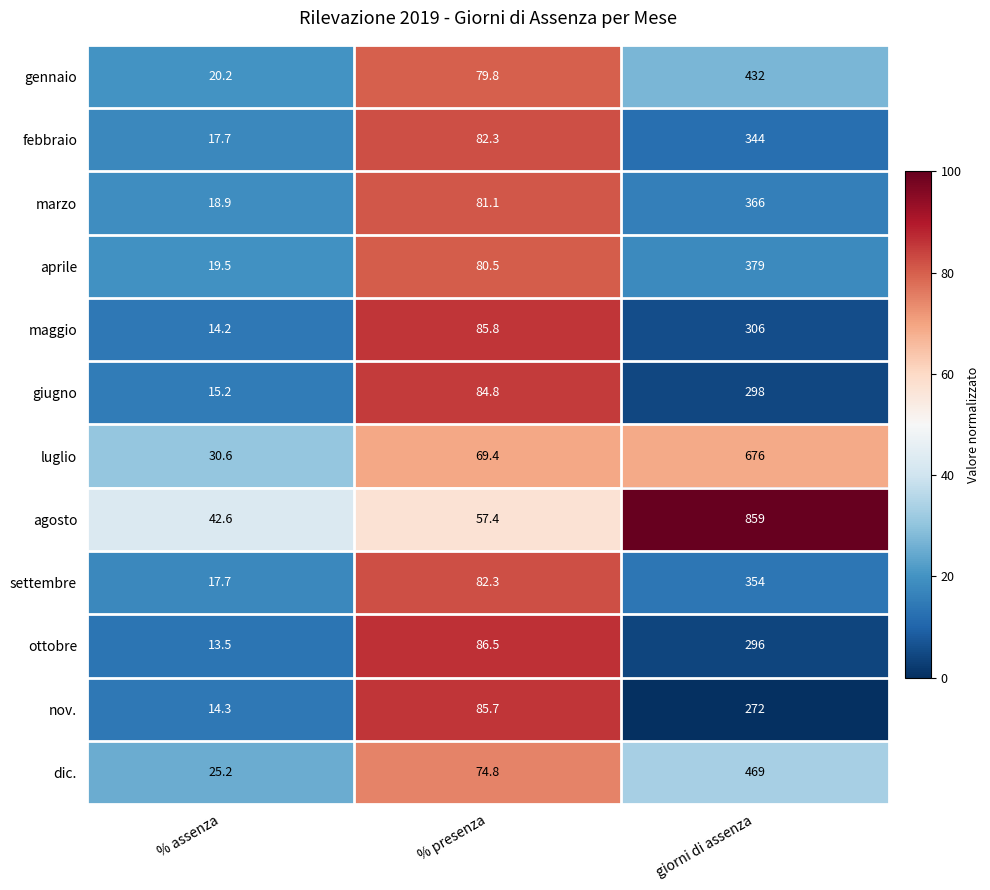

Which series has the largest total across all categories?

agosto